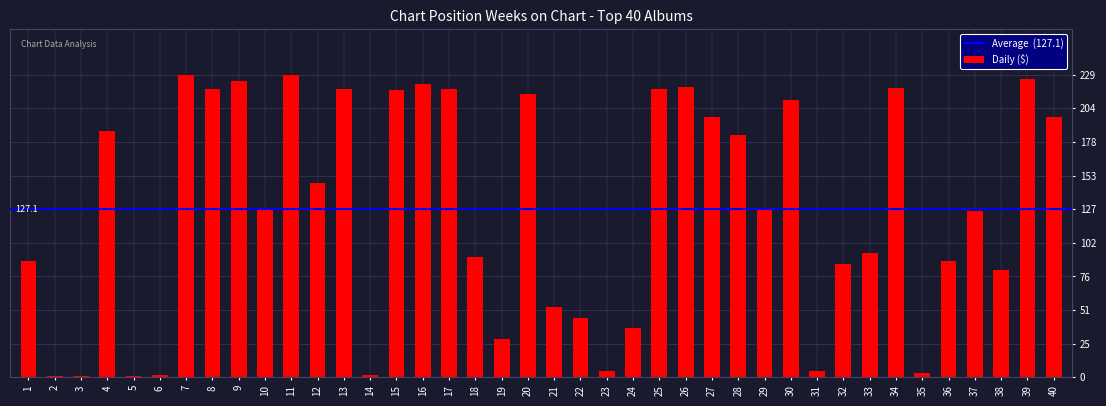

What is the sum of all values?

5085